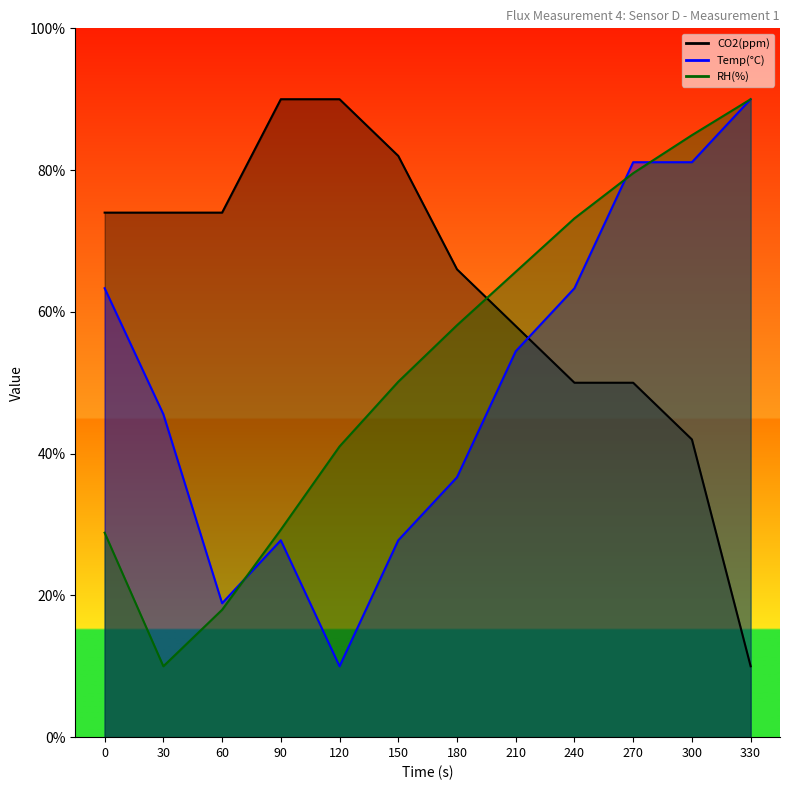

What is the approximate value of CO2(ppm) at 270?

50.0